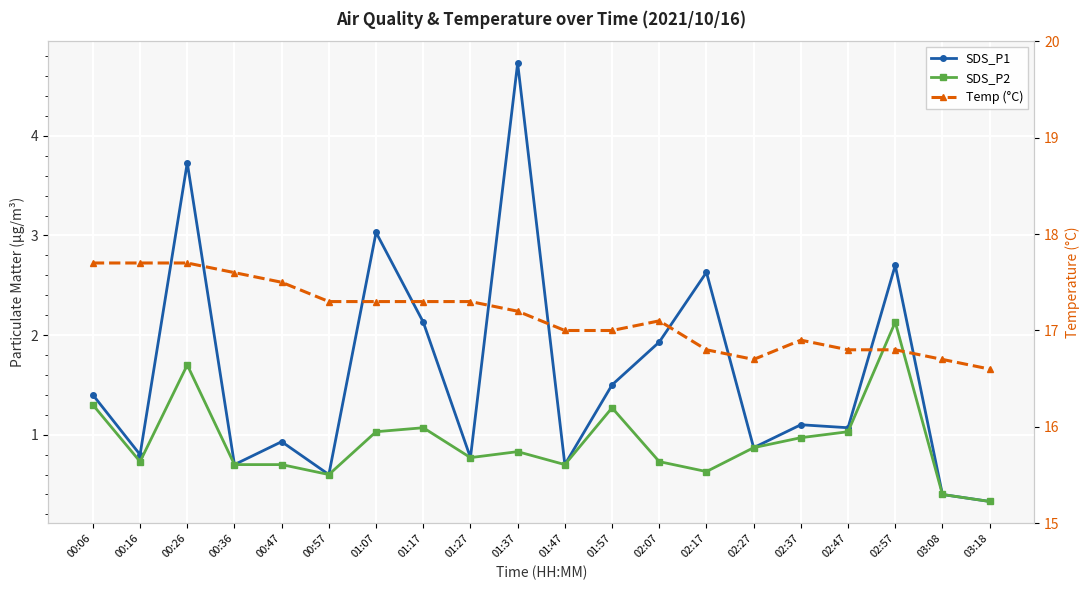

What is the value of the SDS_P1 point at the 4th from the left?

0.7